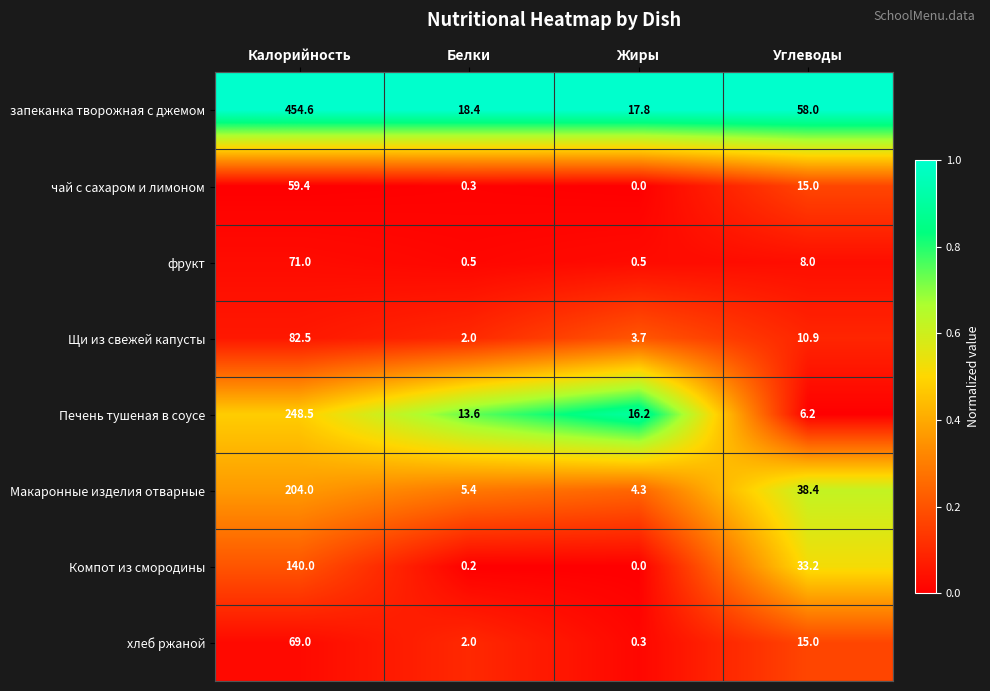

At which category does the chart reach its peak across all series?

Калорийность